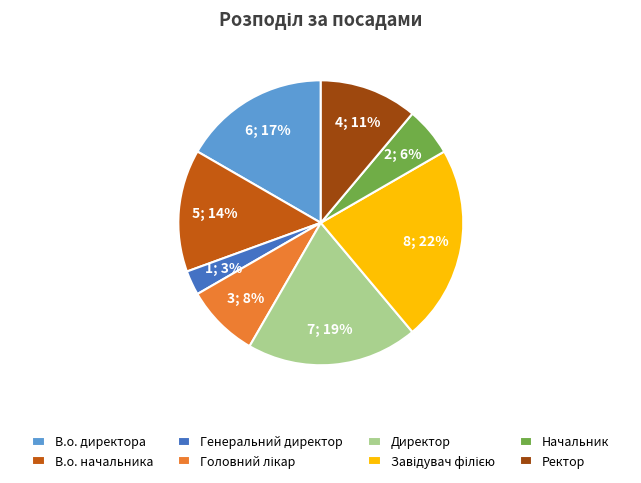

The Ректор slice represents 17% of the pie. True or false?

False